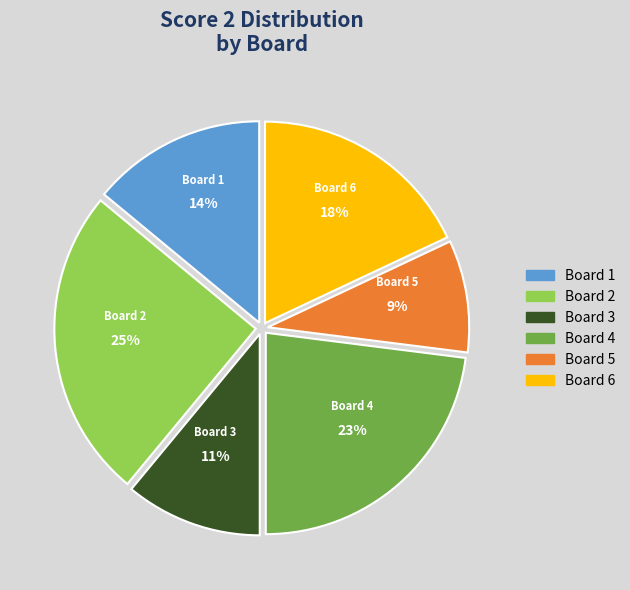

Is there any slice that represents more than half of the pie?

No